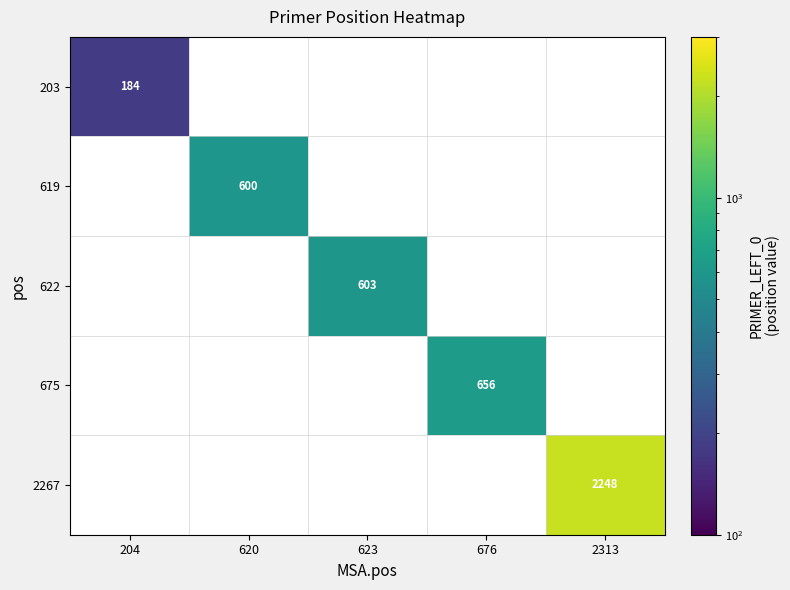

True or false: 675 has a value of 244.9 at 676.

False